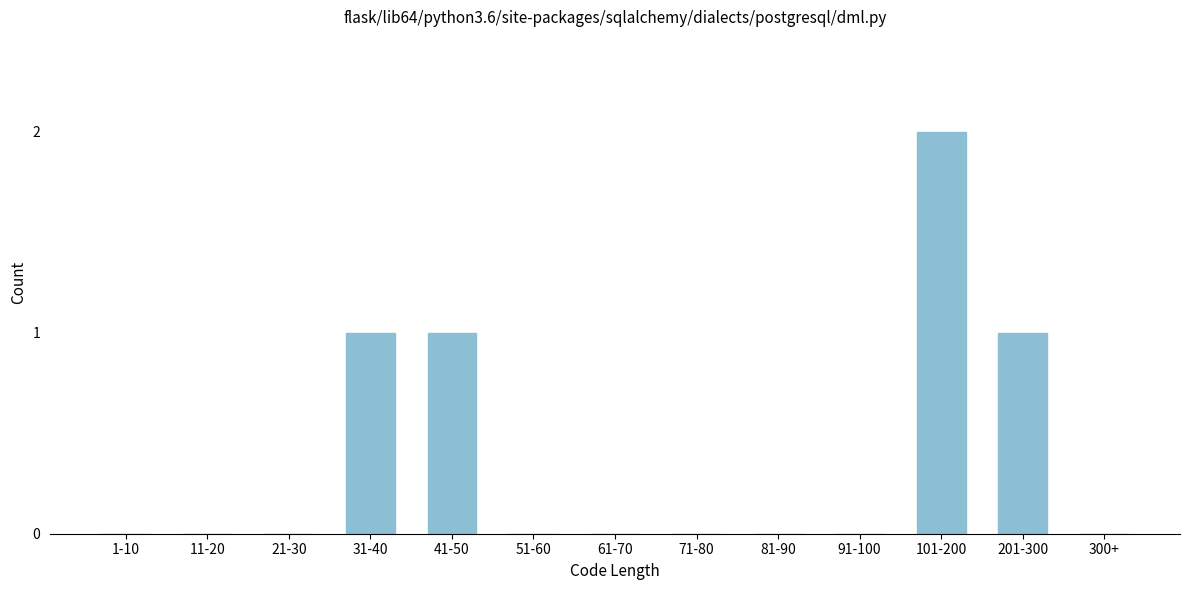

Reading left to right, what are all the values shown in this chart?

1-10=0	11-20=0	21-30=0	31-40=1	41-50=1	51-60=0	61-70=0	71-80=0	81-90=0	91-100=0	101-200=2	201-300=1	300+=0